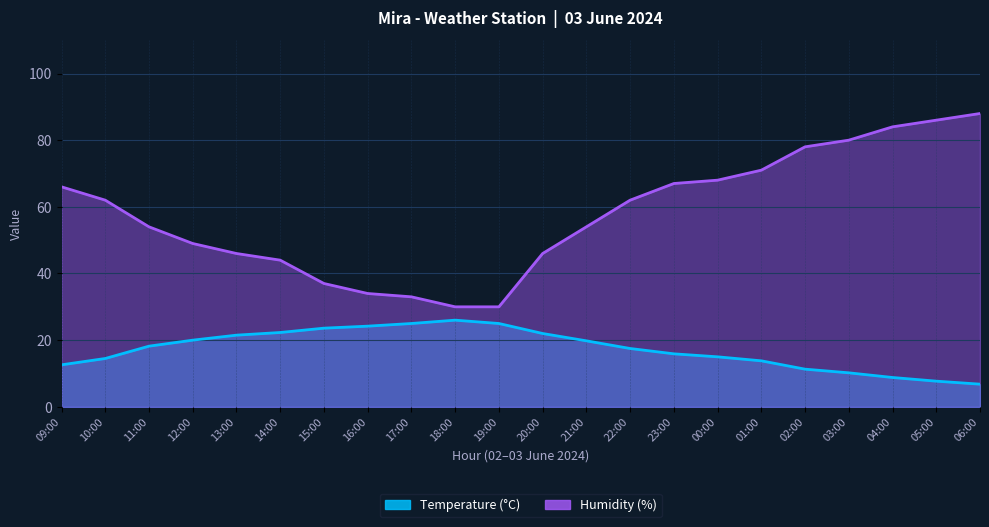

True or false: Humidity (%) and Temperature (°C) intersect in this chart.

False